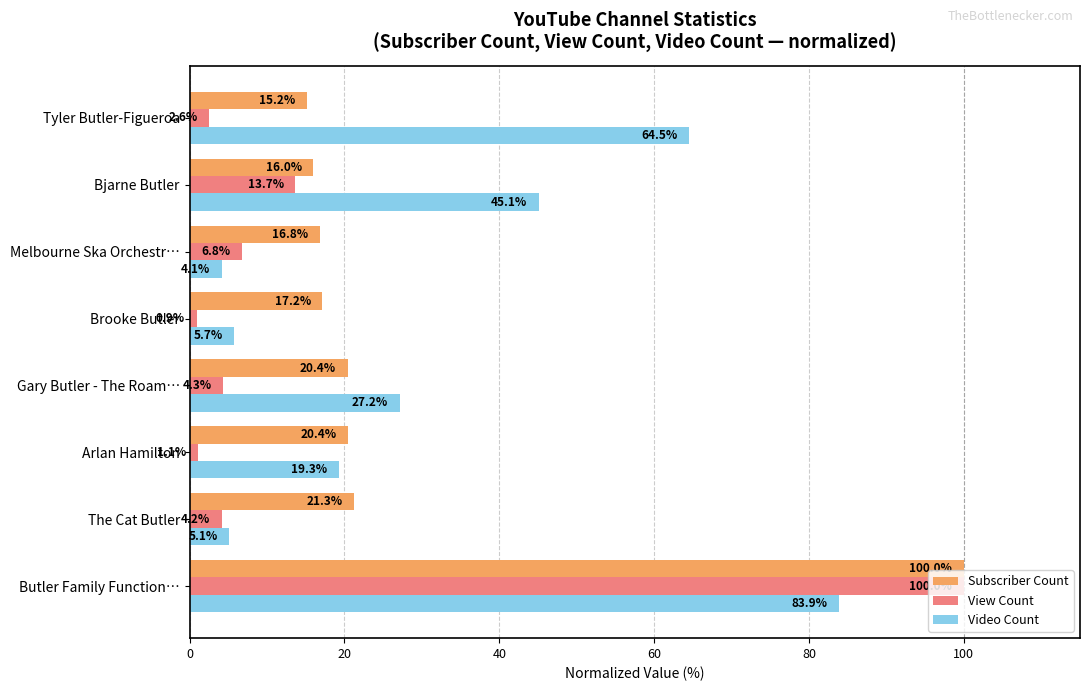

Which series has the largest range (max minus min)?

View Count